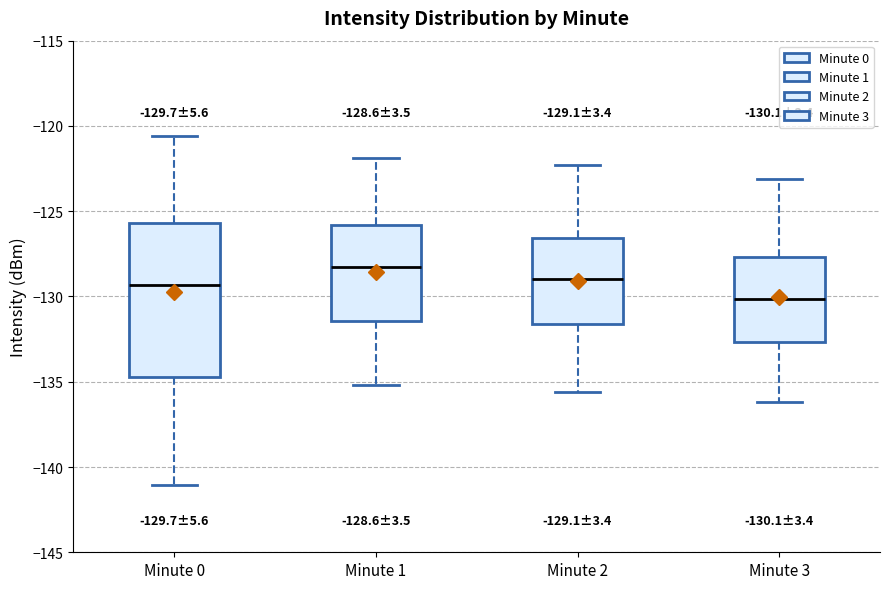

Which box is the tallest, from its lower edge to its upper edge?

Minute 0